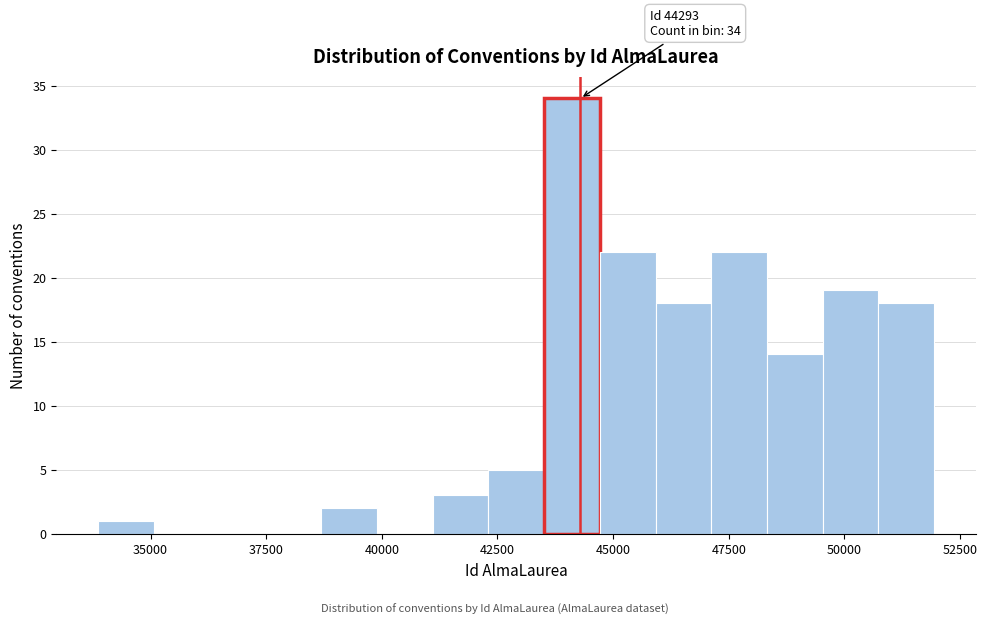

Read against the x-axis, roughly where is the centre of the tallest bar?

44000